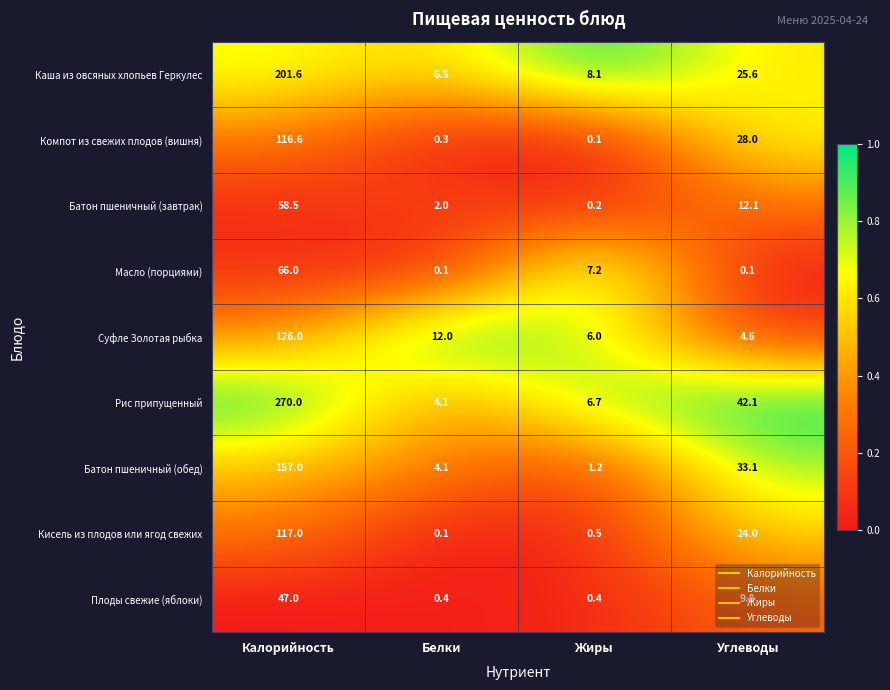

How many categories are shown in the chart?

4